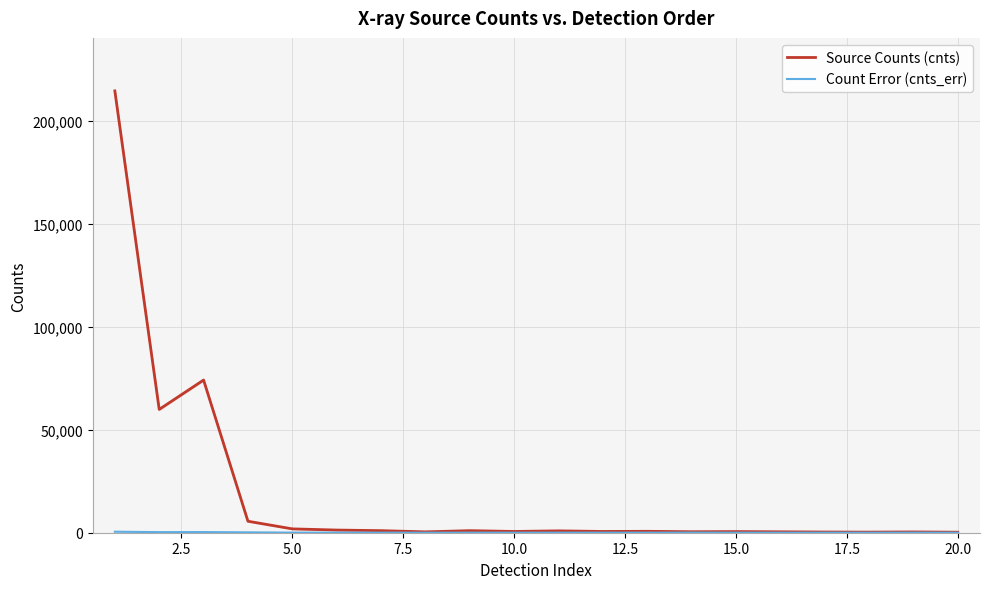

True or false: Source Counts (cnts) and Count Error (cnts_err) cross at least once.

False